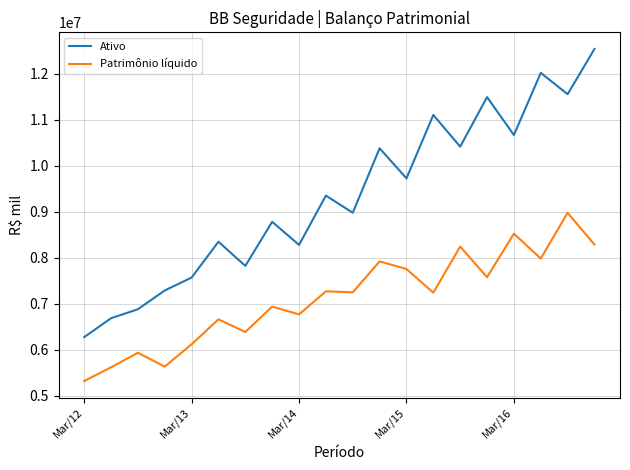

Rank the series by their maximum value, from highest to lowest.

Ativo, Patrimônio líquido